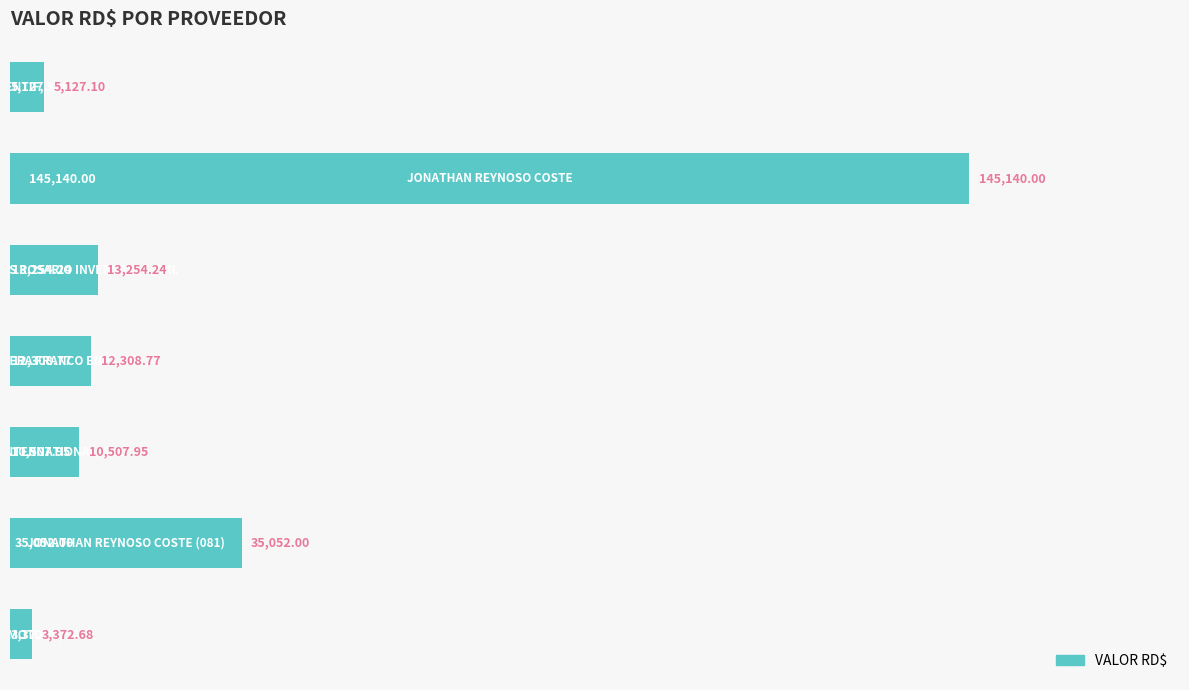

What is the average value?

32109.0